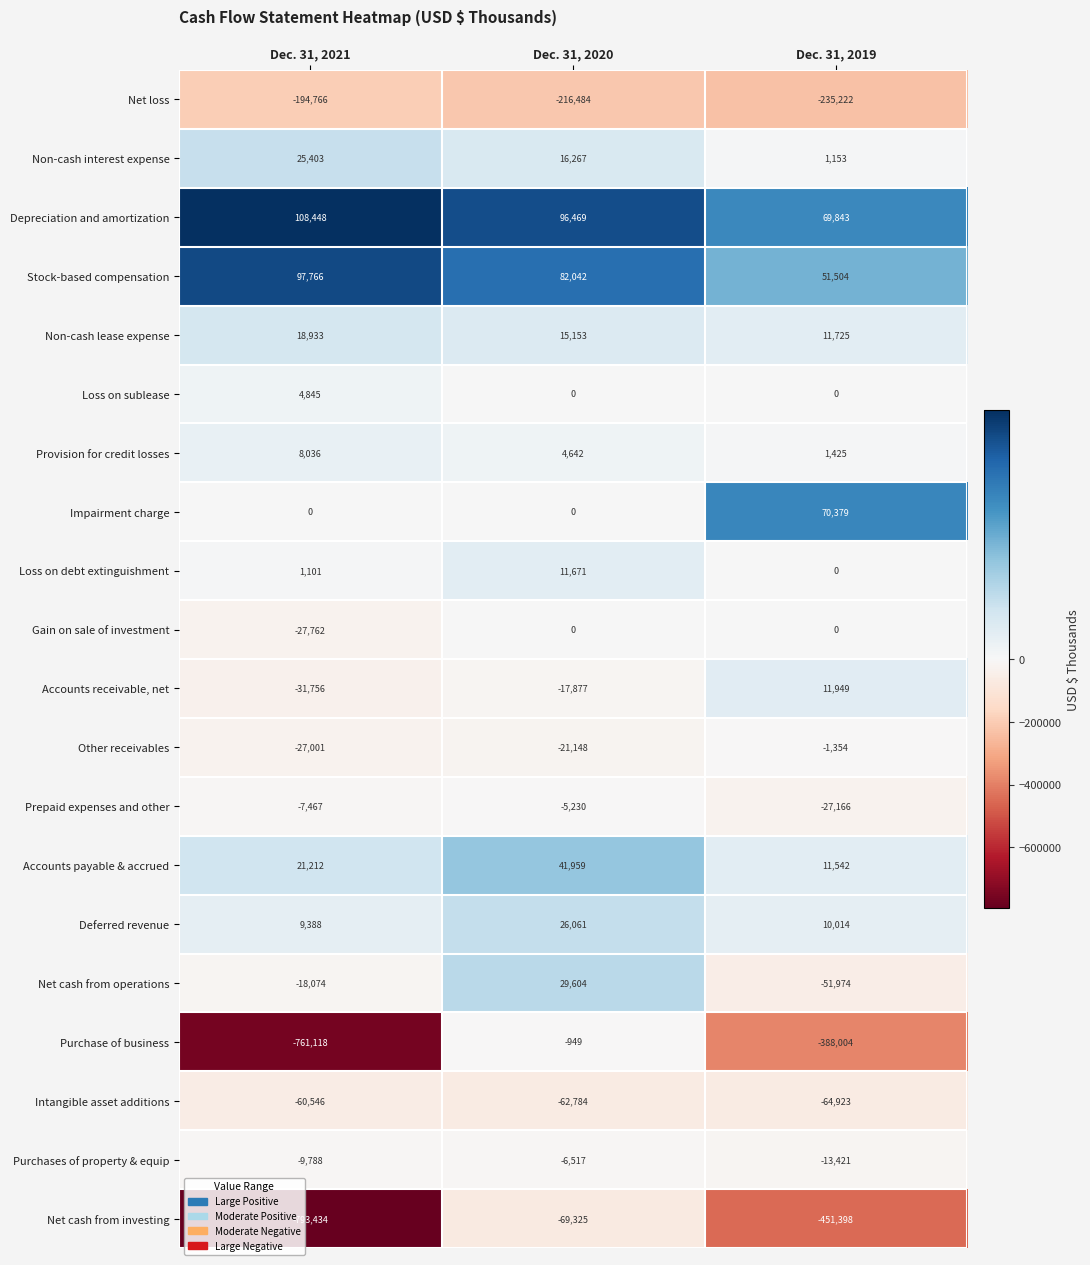

How many Accounts payable & accrued values are between 11542 and 41959?

3